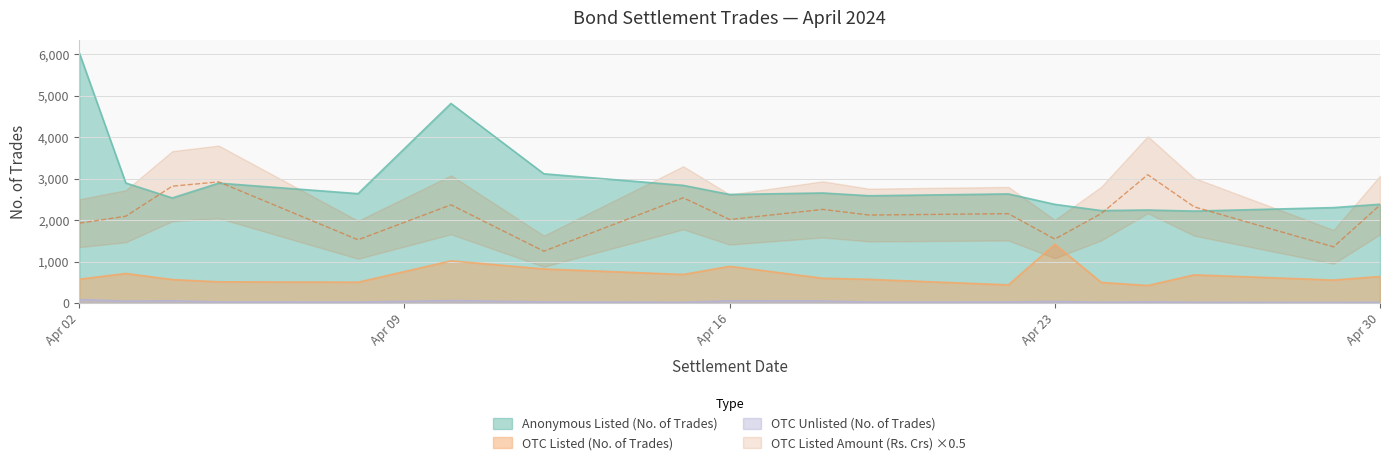

Which series has the largest total across all categories?

Anonymous Listed (No. of Trades)